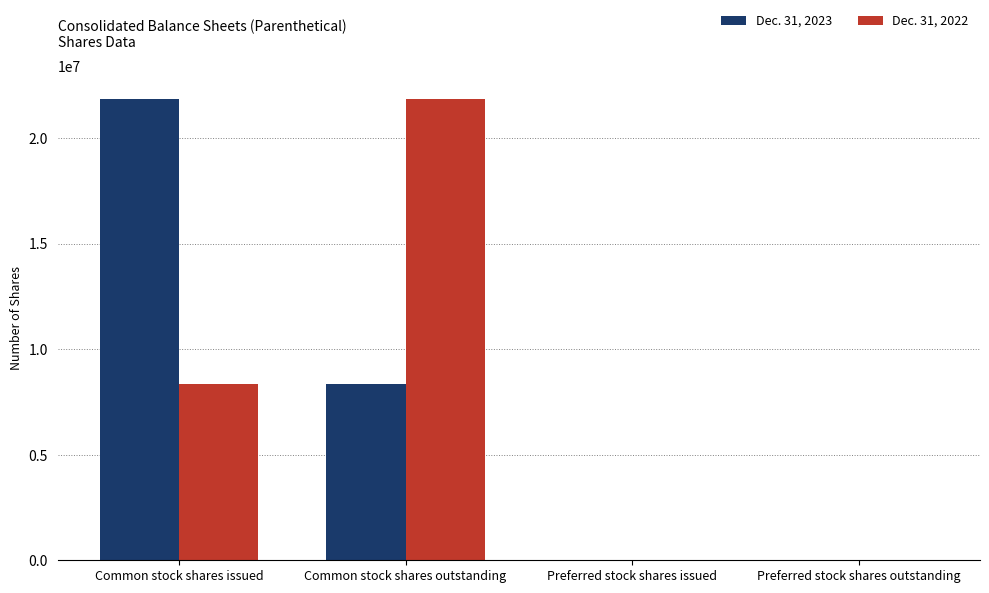

Reading left to right, transcribe all the data shown in this chart.

Dec. 31, 2023: 21841215	8330918	1718	1718
Dec. 31, 2022: 8330918	21841215	1718	1718